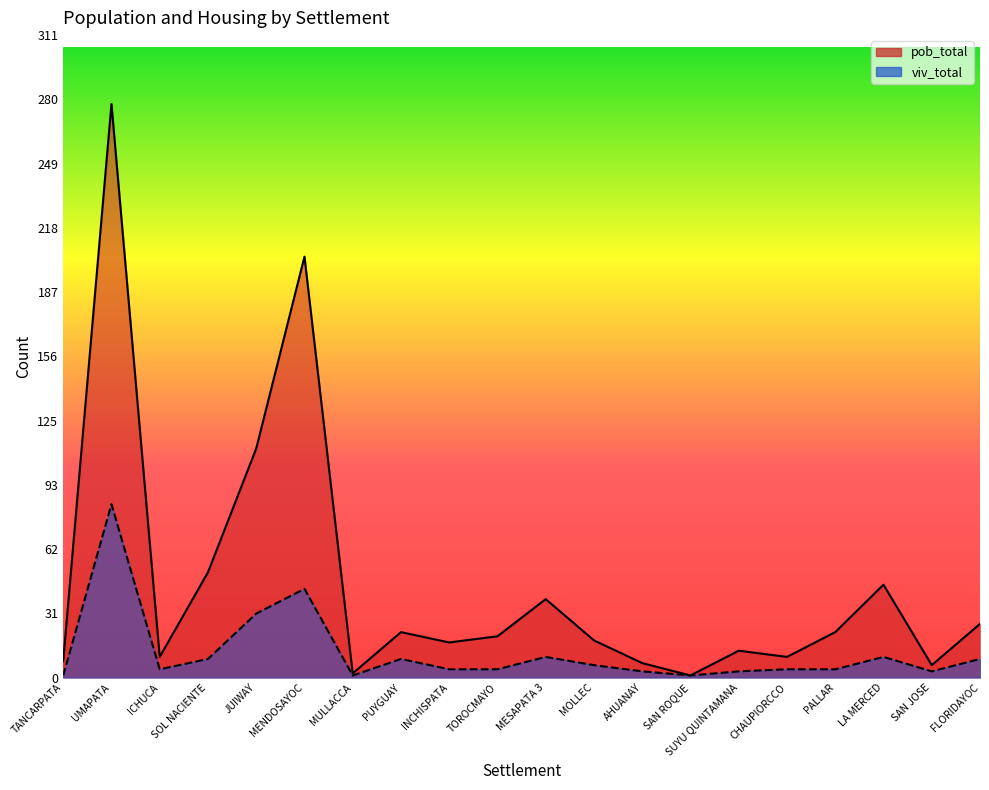

Is the value of viv_total at CHAUPIORCCO greater than the value of pob_total at SAN JOSE?

No